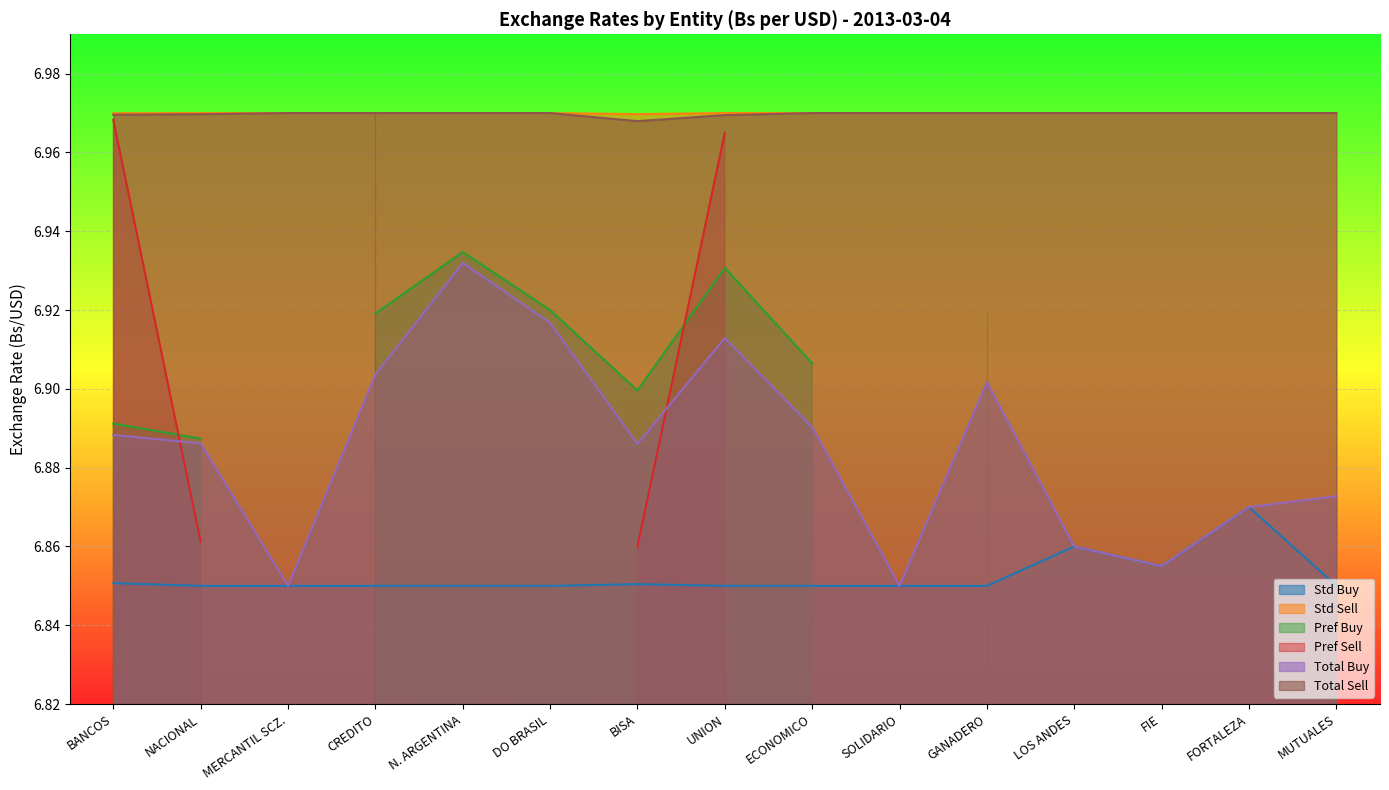

What is the label of the 14th point from the left?

FORTALEZA